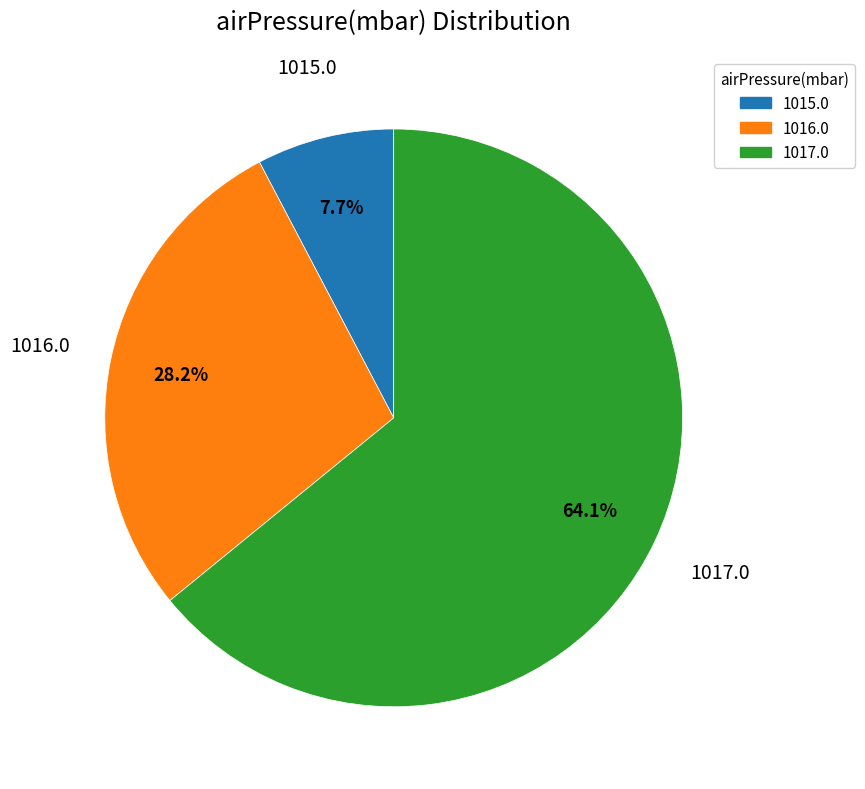

What is the majority slice?

1017.0